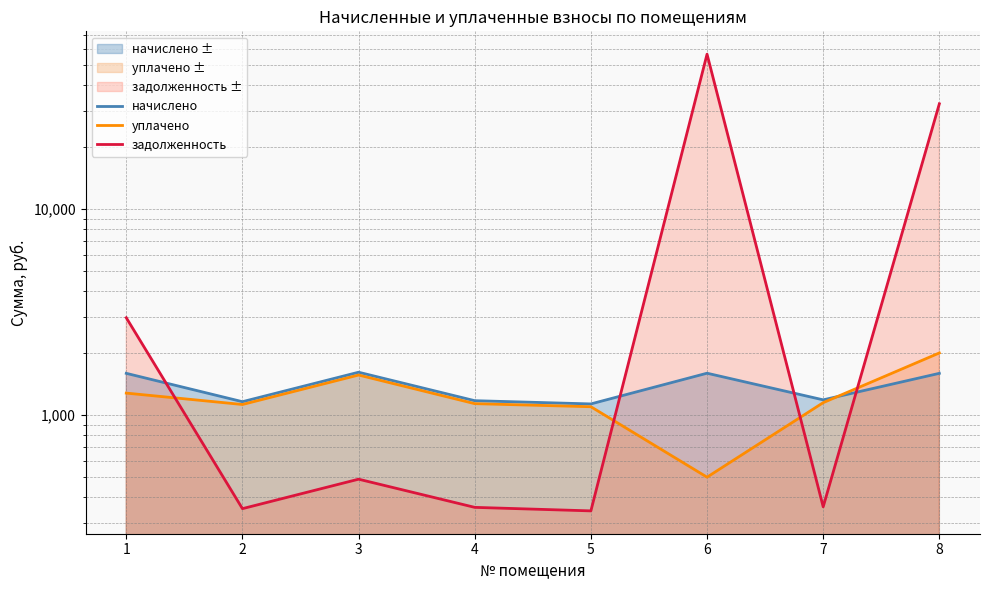

After their last crossing, which series has the higher values: уплачено or задолженность?

задолженность